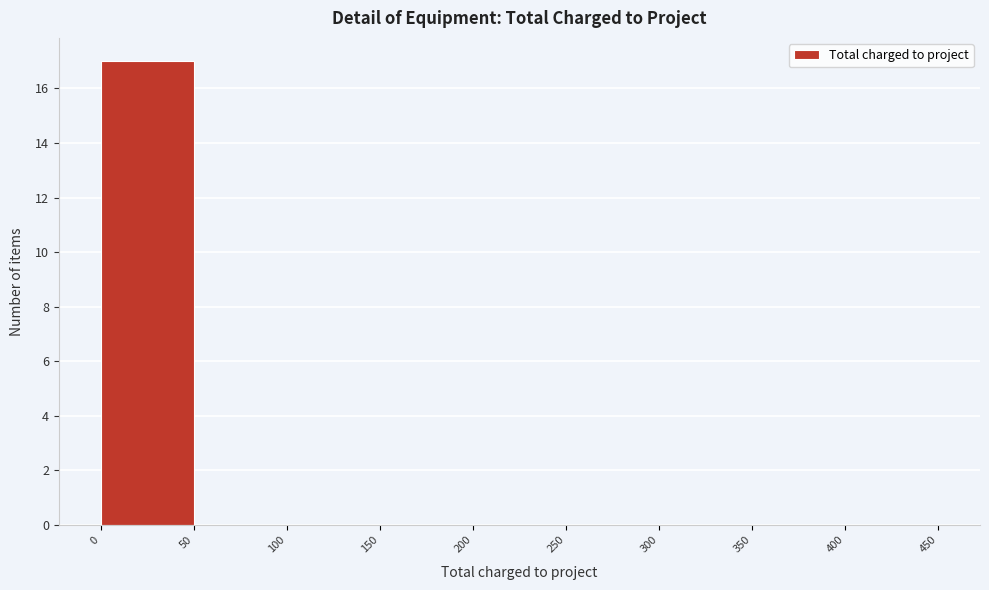

Reading left to right, list every bar in this chart as the range it spans on the x-axis followed by its height. The values are not printed on the chart, so give them approximately, as read against the axis.

0 to 50: 17
50 to 100: 0
100 to 150: 0
150 to 200: 0
200 to 250: 0
250 to 300: 0
300 to 350: 0
350 to 400: 0
400 to 450: 0